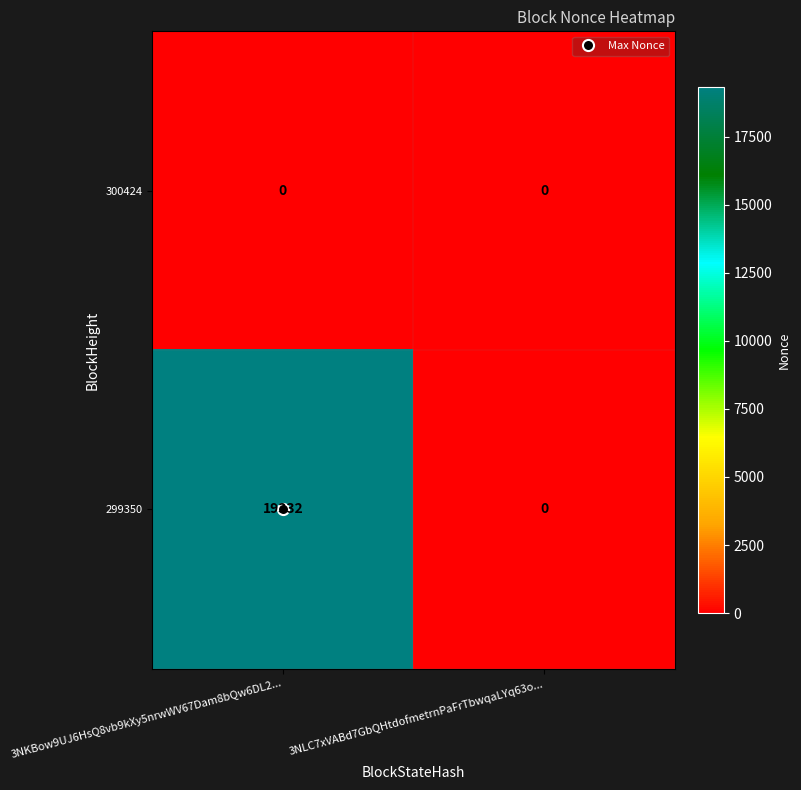

What is the greatest value displayed?

19332